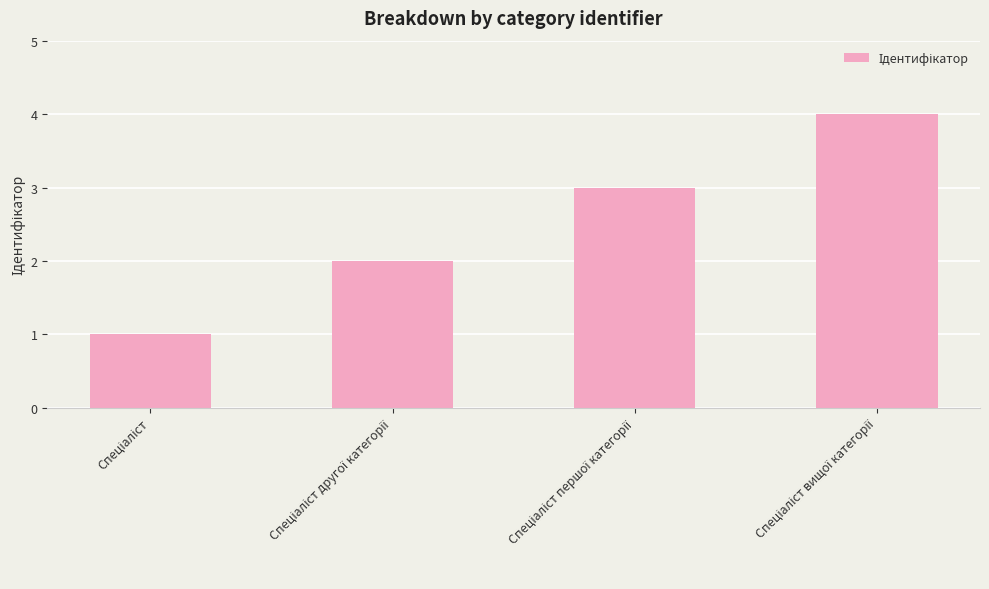

What is the maximum value shown in the chart?

4